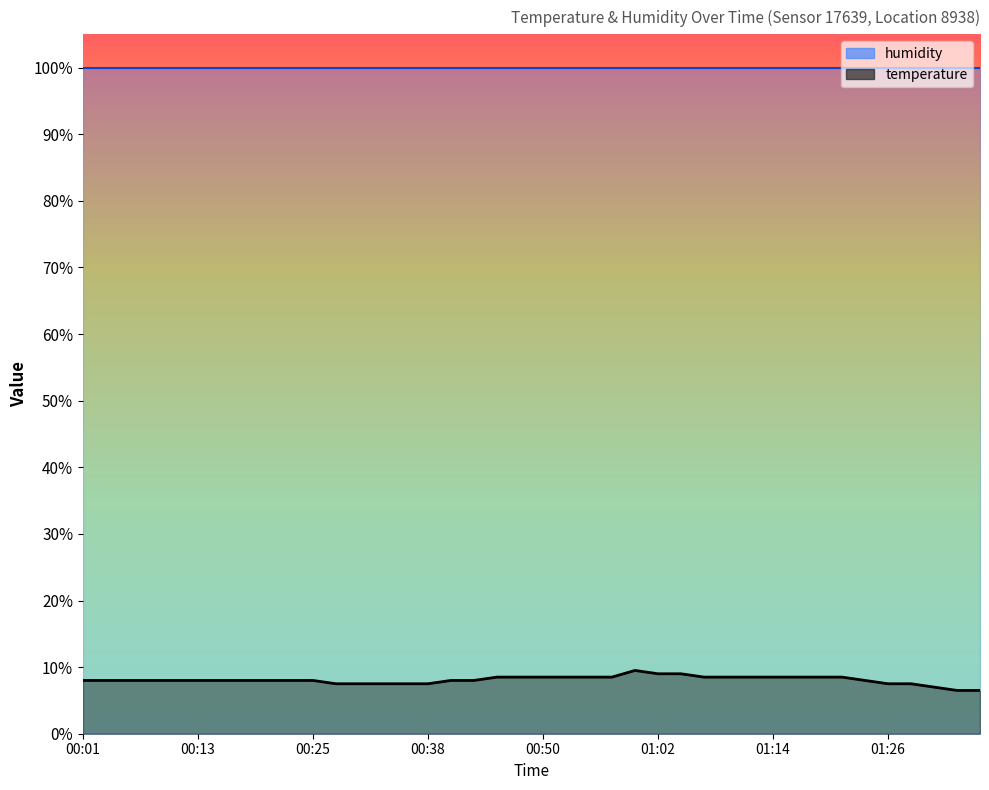

Reading left to right, what are all the values shown in this chart?

00:01=8.0	00:03=8.0	00:06=8.0	00:08=8.0	00:11=8.0	00:13=8.0	00:16=8.0	00:18=8.0	00:20=8.0	00:23=8.0	00:25=8.0	00:28=7.5	00:30=7.5	00:33=7.5	00:35=7.5	00:38=7.5	00:40=8.0	00:42=8.0	00:45=8.5	00:47=8.5	00:50=8.5	00:52=8.5	00:55=8.5	00:57=8.5	01:00=9.5	01:02=9.0	01:05=9.0	01:07=8.5	01:09=8.5	01:12=8.5	01:14=8.5	01:17=8.5	01:19=8.5	01:22=8.5	01:24=8.0	01:26=7.5	01:29=7.5	01:31=7.0	01:34=6.5	01:36=6.5